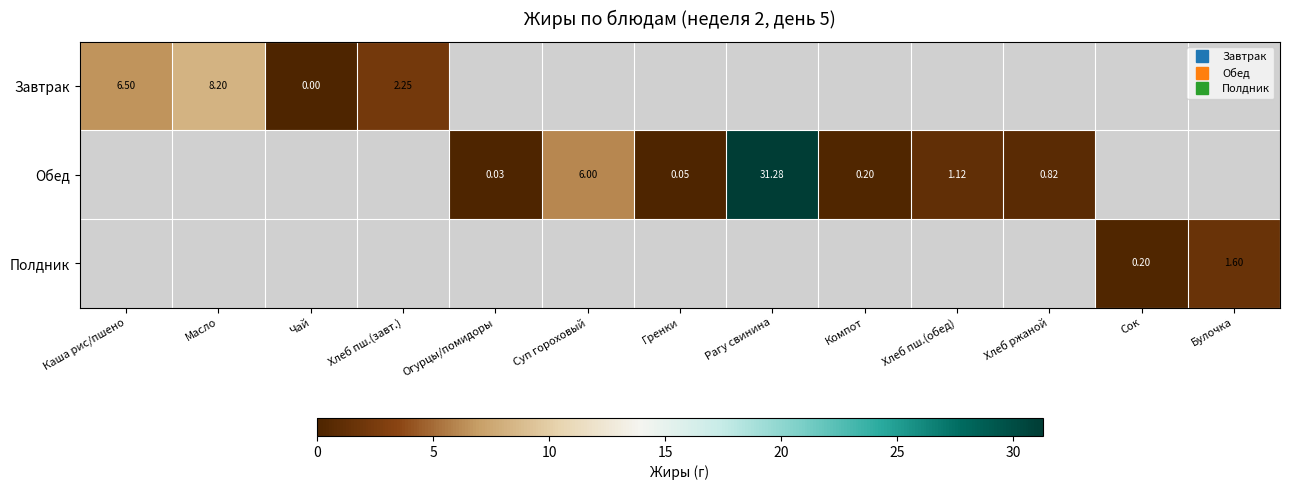

How many distinct data groups are displayed?

3